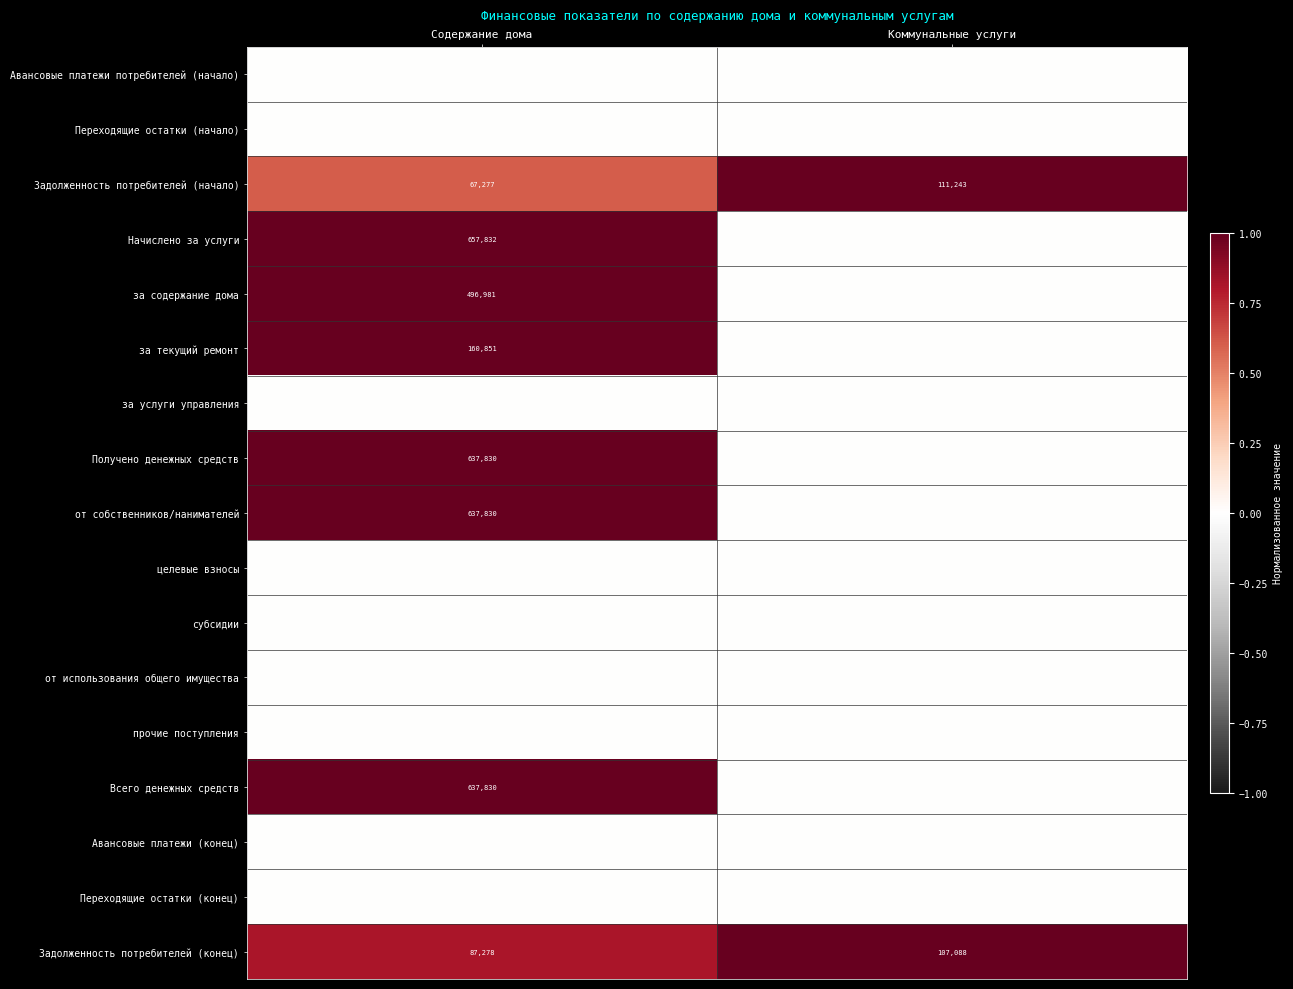

What is the approximate value of Задолженность потребителей (конец) at Содержание дома, to the nearest 50?

87300